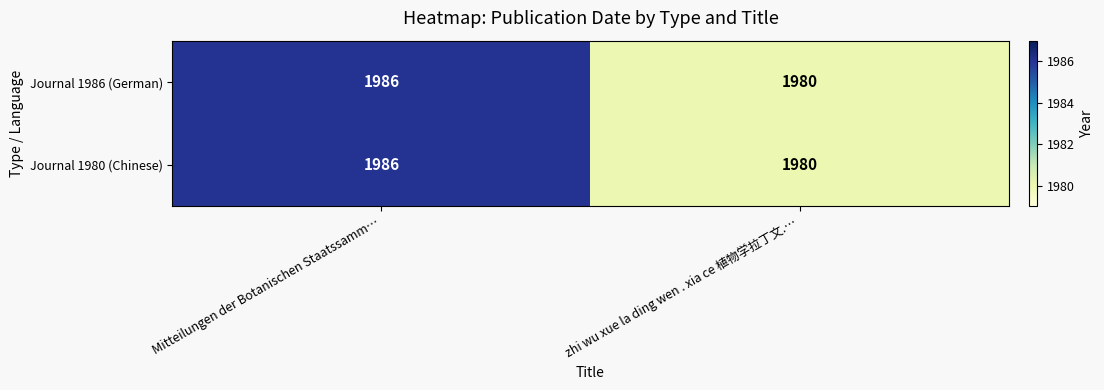

At which category is the sum across all series the highest?

Mitteilungen der Botanischen Staatssamm…